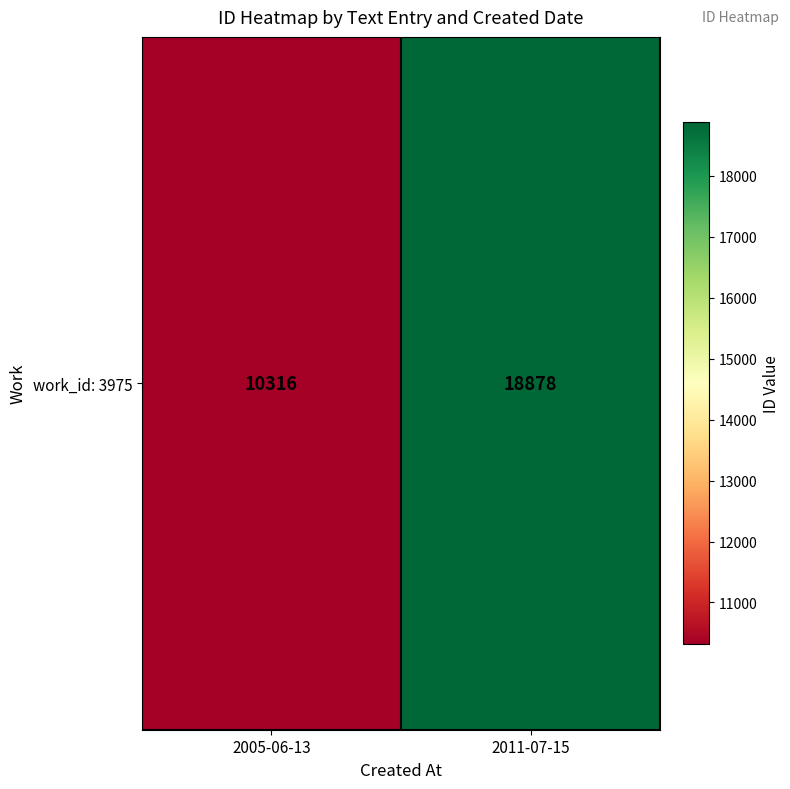

Which category has the lowest value across all series?

2005-06-13